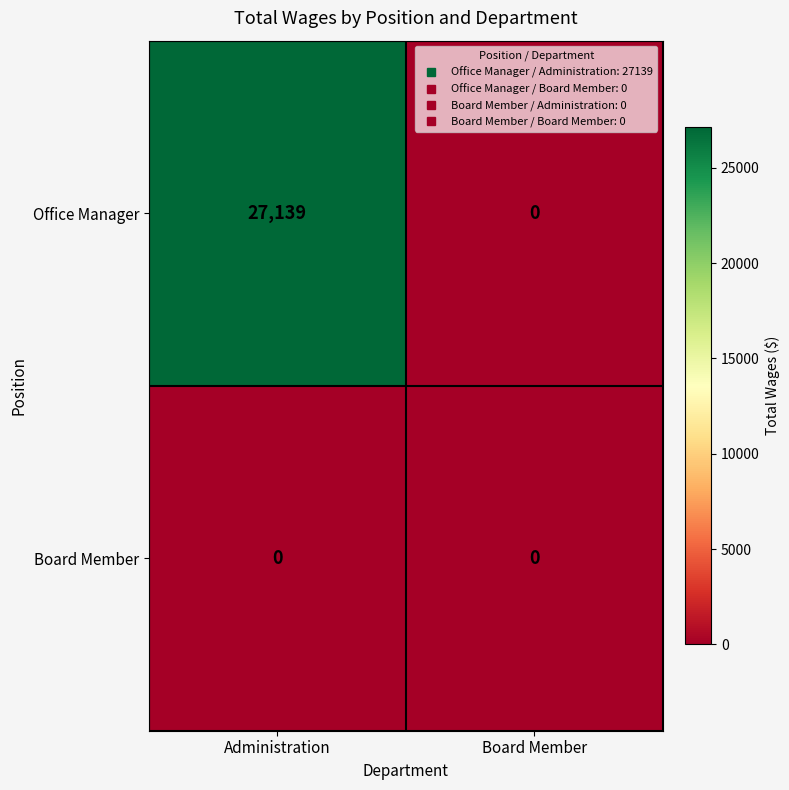

Which series changed the most between Administration and Board Member?

Office Manager